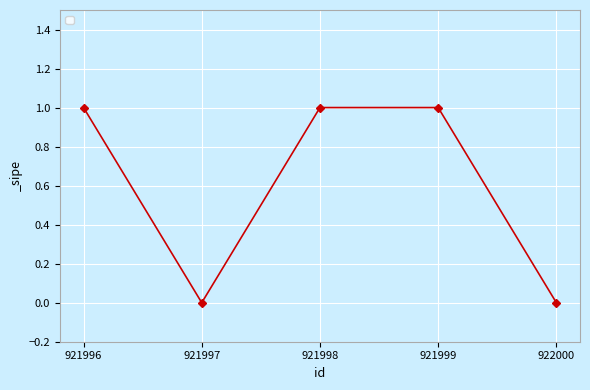

What is the value of the 4th point from the left?

1